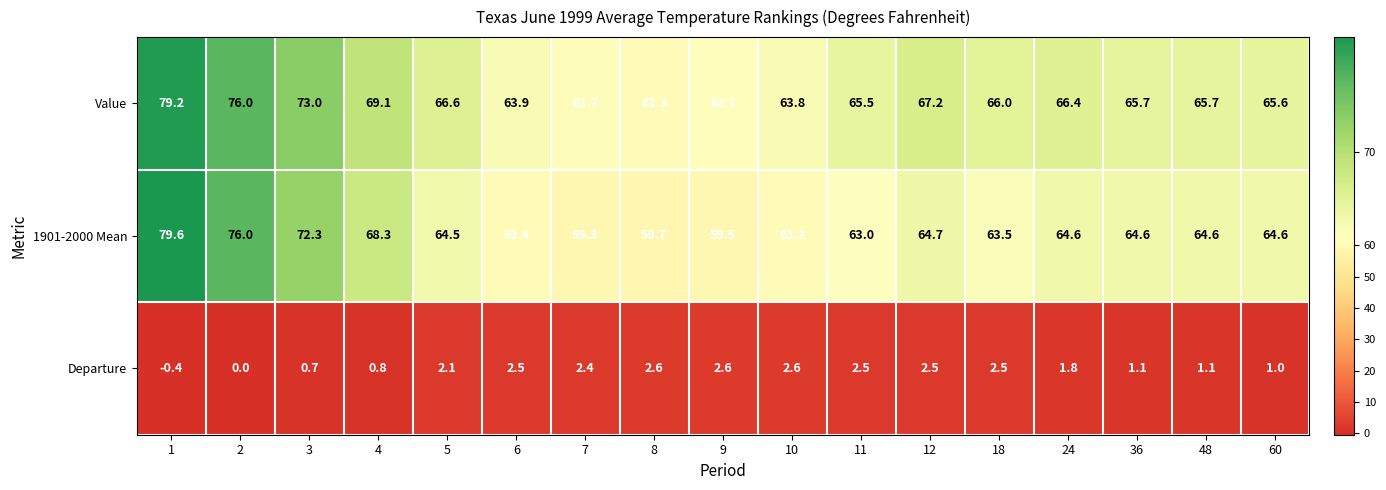

Which series has the largest total across all categories?

Value